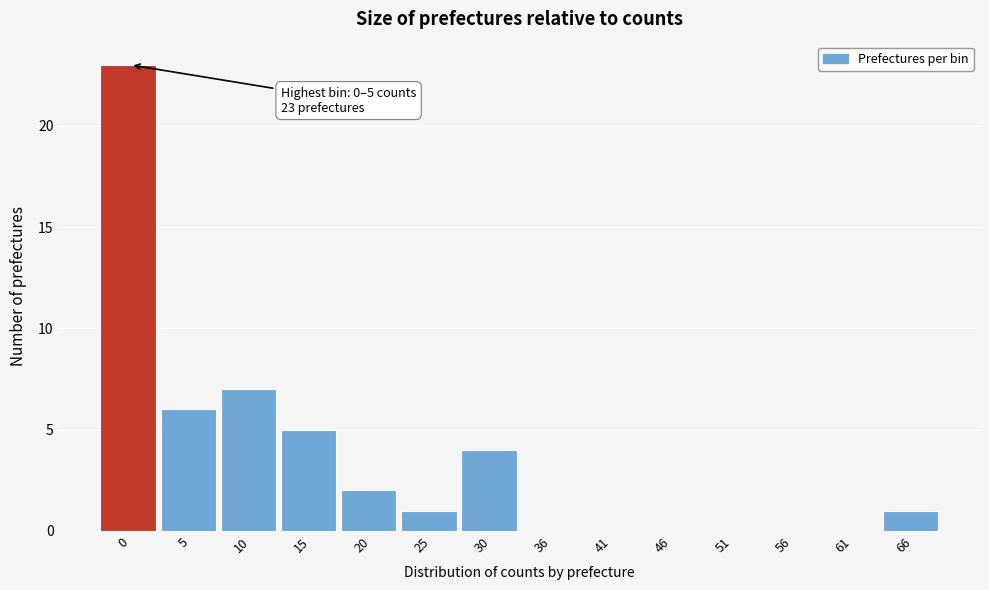

Reading left to right, list all the values displayed in this chart.

0=23	5=6	10=7	15=5	20=2	25=1	30=4	36=0	41=0	46=0	51=0	56=0	61=0	66=1